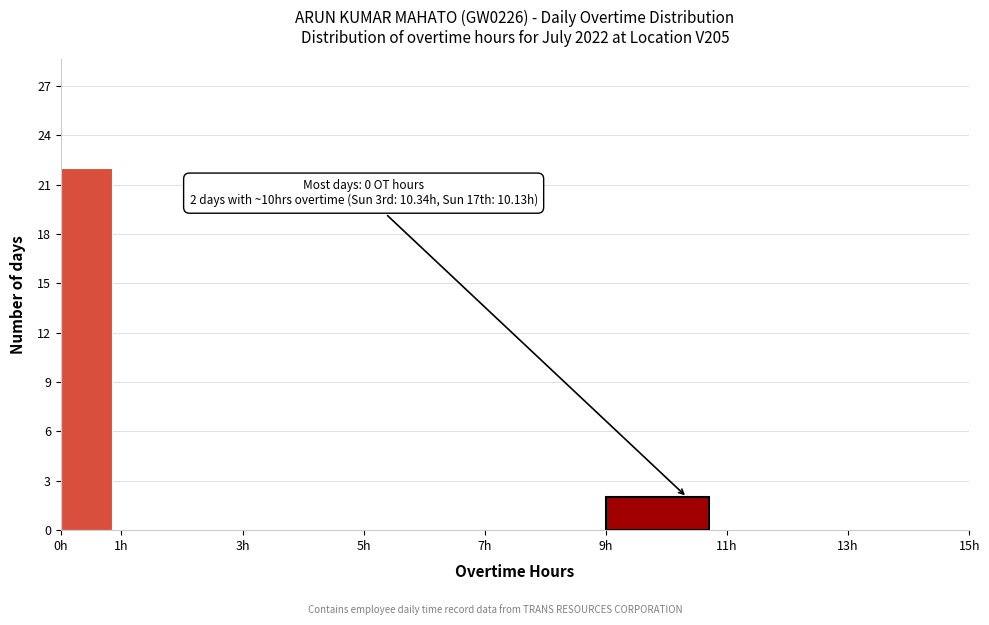

Over which range of the x-axis is the bar tallest?

0 to 1